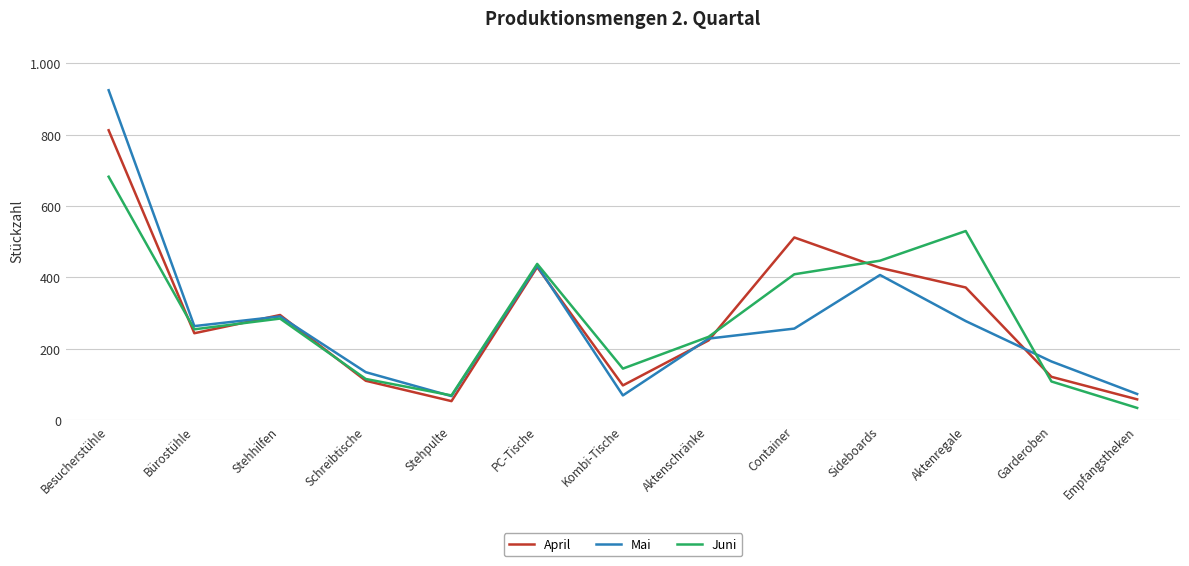

Where is Juni nearest to the value 358?

Container